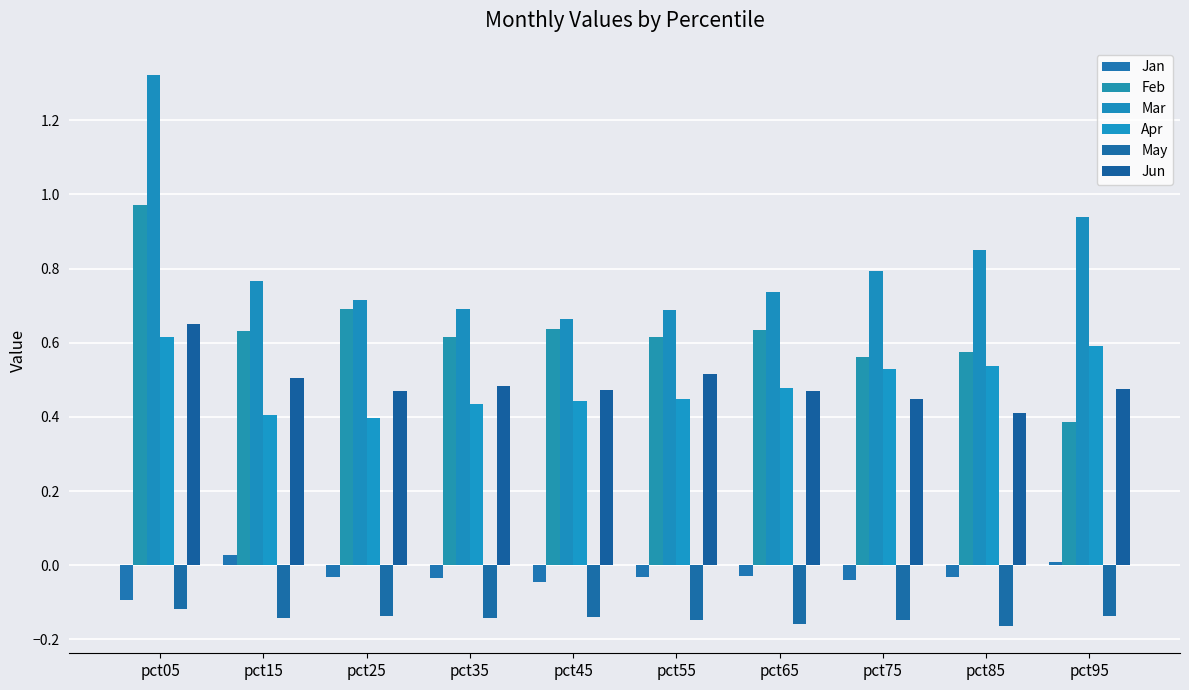

Count the Jun values in the range 0 to 1.

10